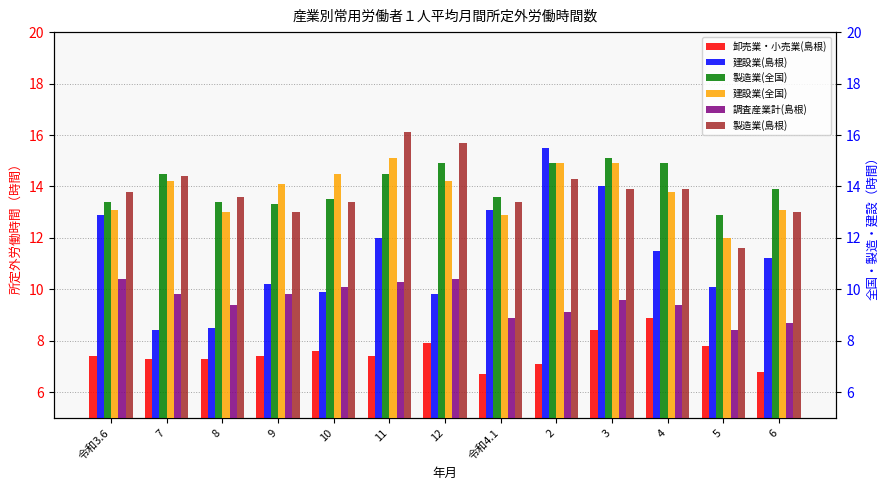

Is the value of 製造業(全国) at 5 greater than the value of 建設業(全国) at 9?

No